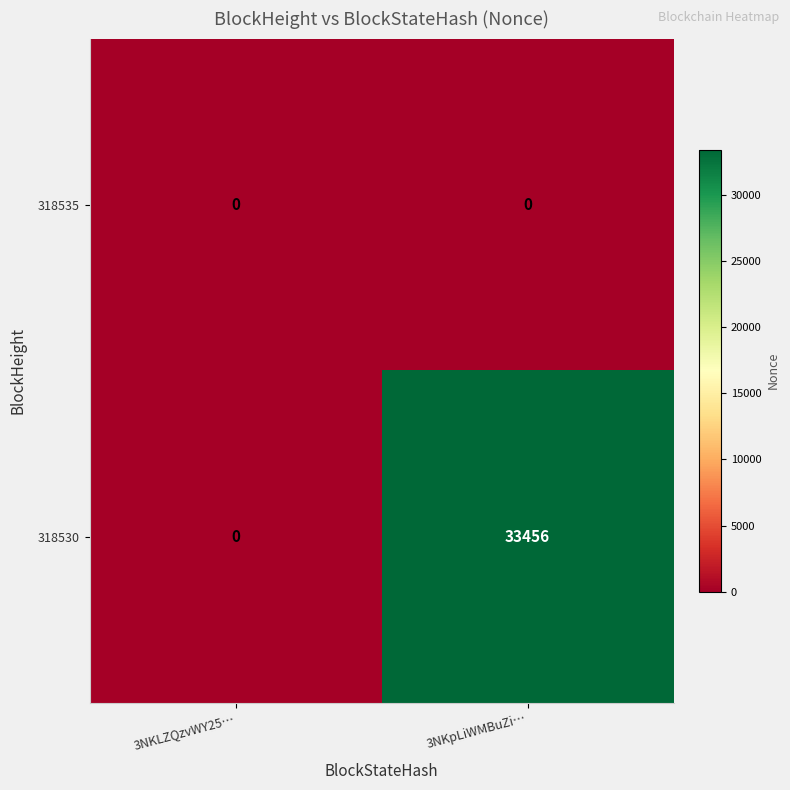

How many data points does each series have?

2